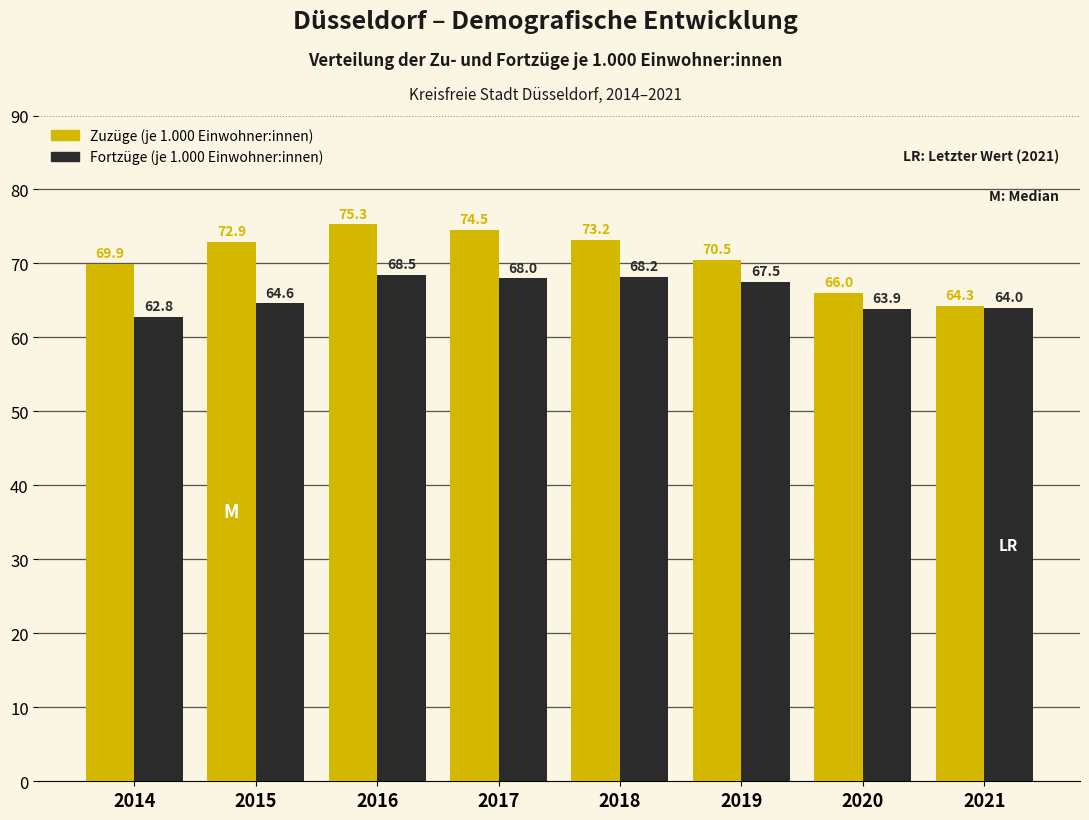

Reading right to left, extract all data points from this chart.

Zuzüge (je 1.000 Einwohner:innen): 64.3	66.0	70.5	73.2	74.5	75.3	72.9	69.9
Fortzüge (je 1.000 Einwohner:innen): 64.0	63.9	67.5	68.2	68.0	68.5	64.6	62.8